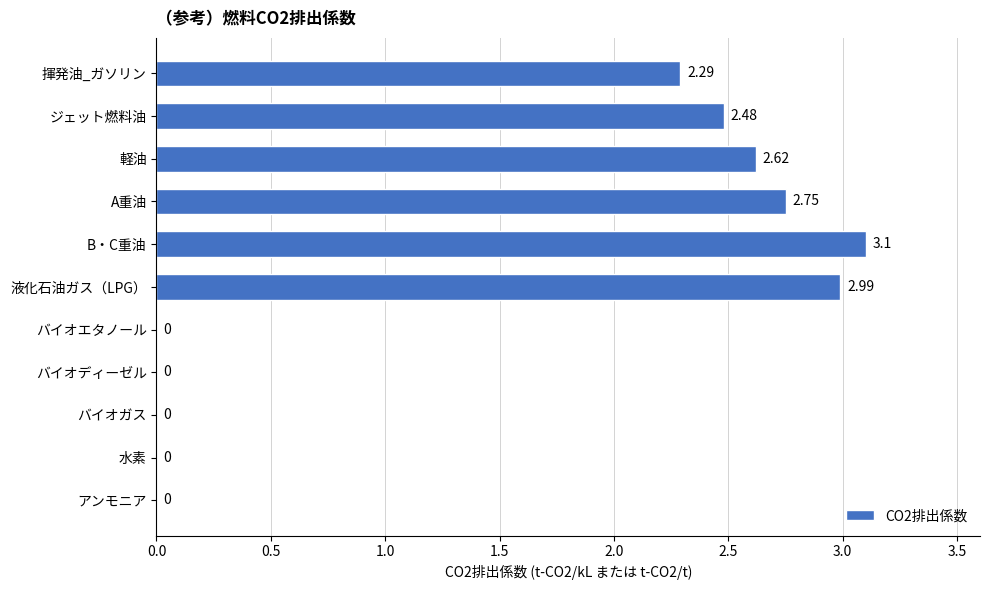

What is the maximum value shown in the chart?

3.1